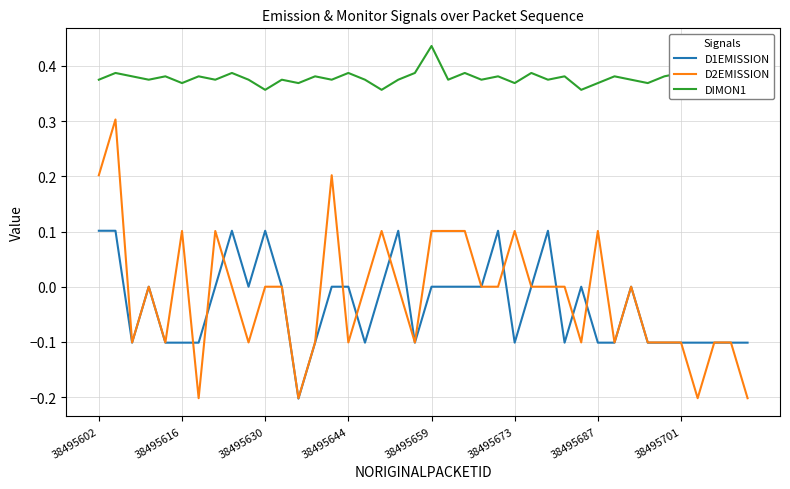

Which series has the largest total across all categories?

DIMON1